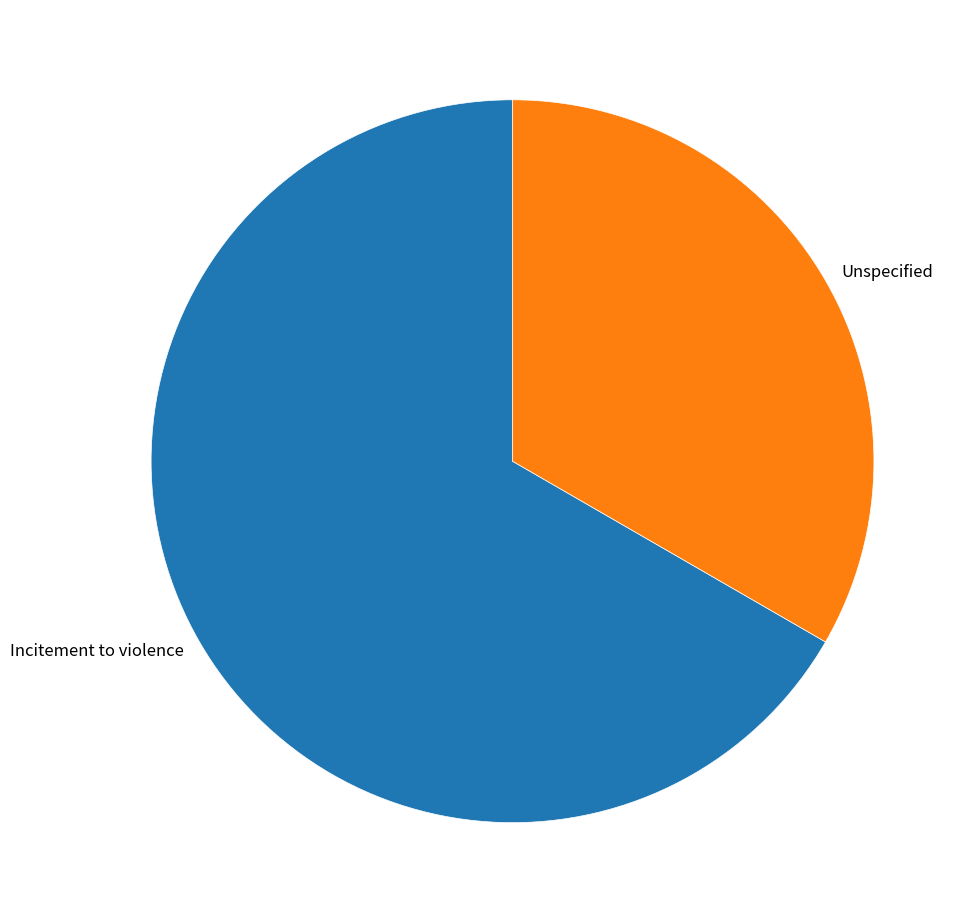

How many segments does this pie chart have?

2